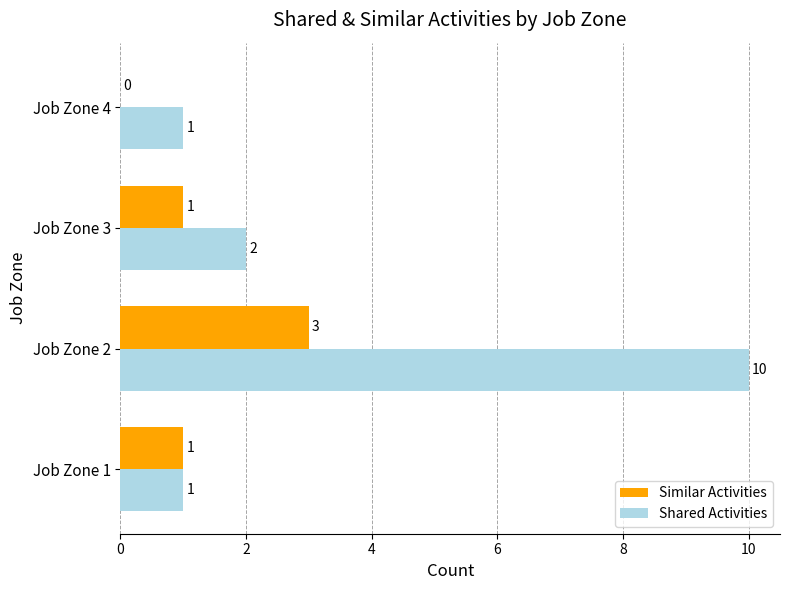

Between Job Zone 2 and Job Zone 3, which series saw the biggest shift?

Shared Activities